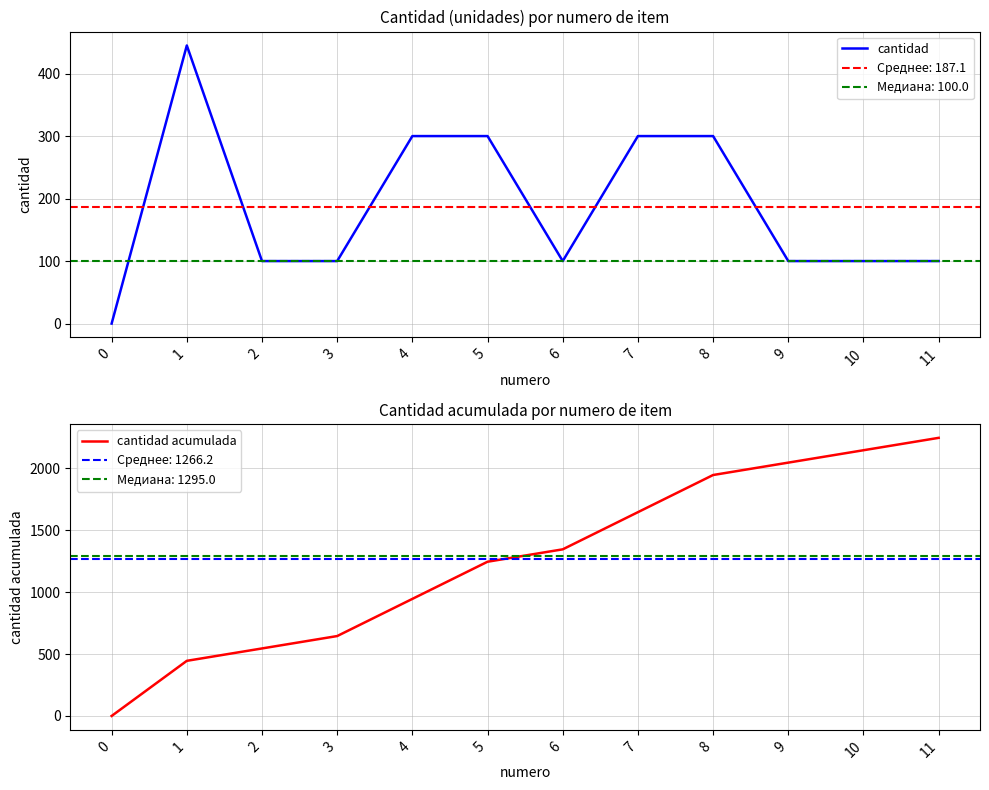

The value of cantidad at 10 is 25. True or false?

False